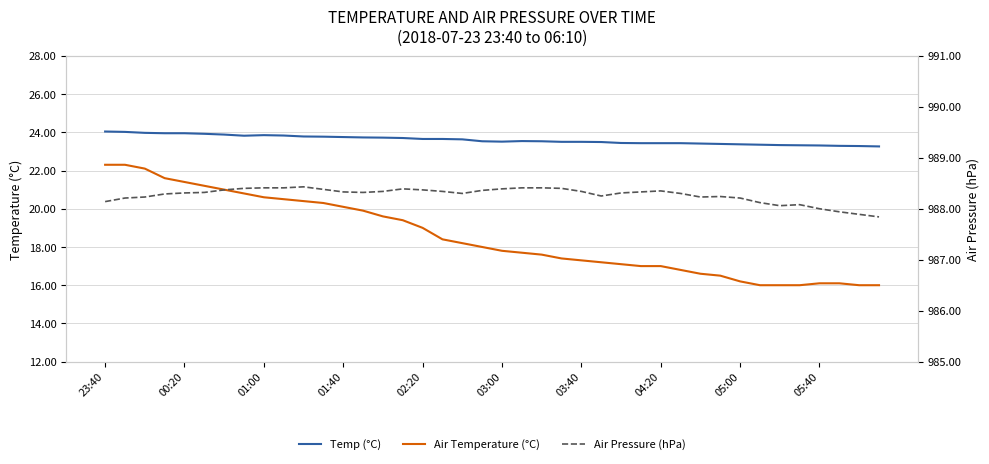

True or false: Temp (°C) has a value of 8.5 at 14.

False